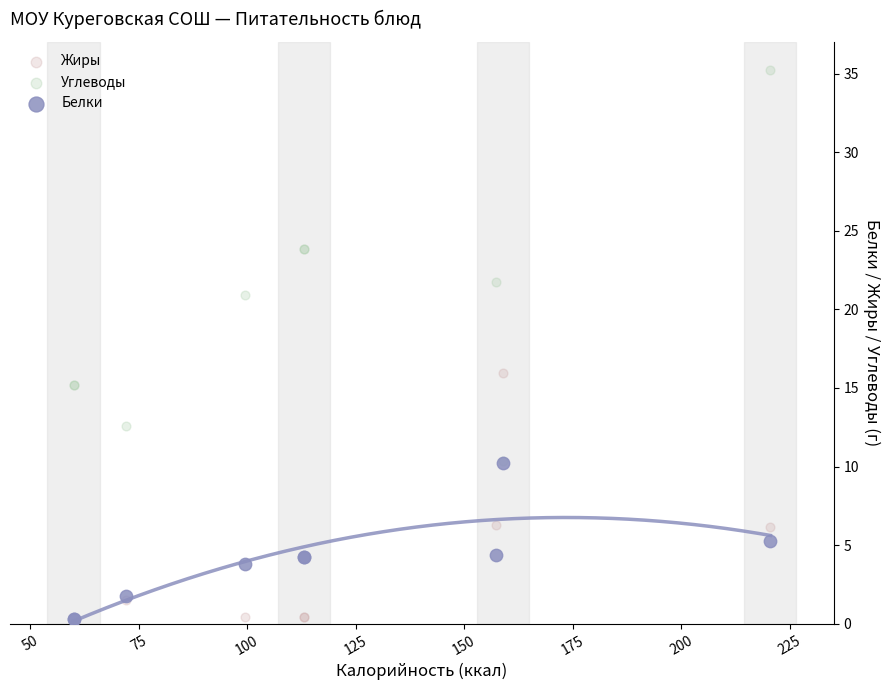

Which series contains the highest Y value?

Углеводы